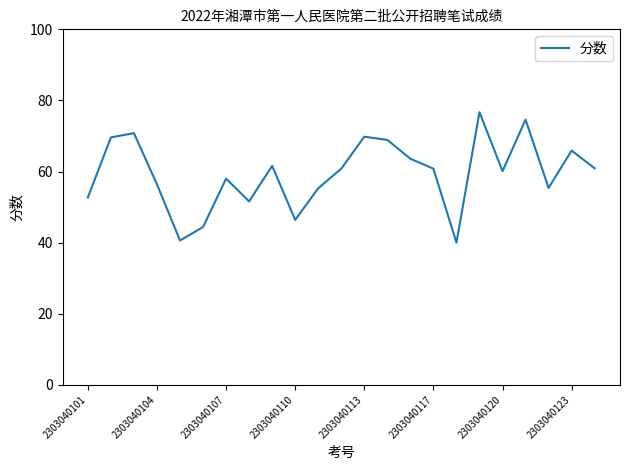

What is the minimum value shown in the chart?

40.0